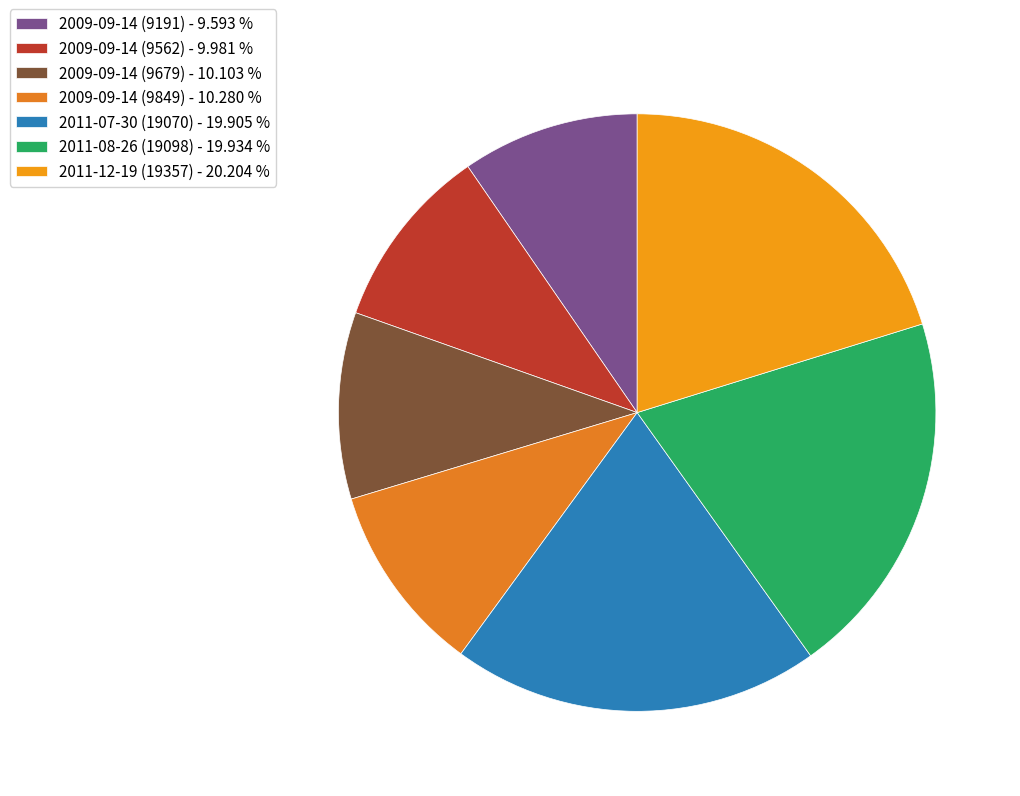

Combined, do 2009-09-14 (9191) and 2011-07-30 (19070) account for over 50%?

No